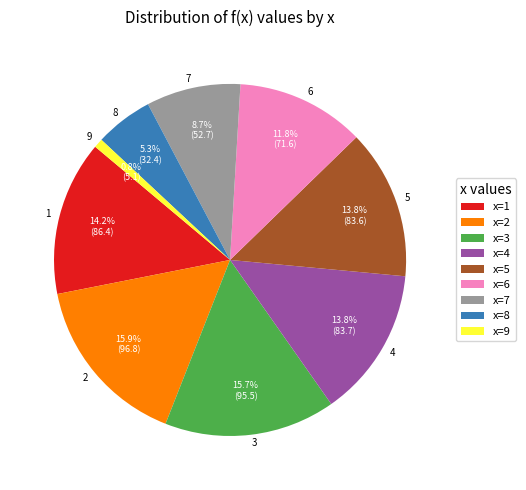

Is 5 the majority of the pie?

No